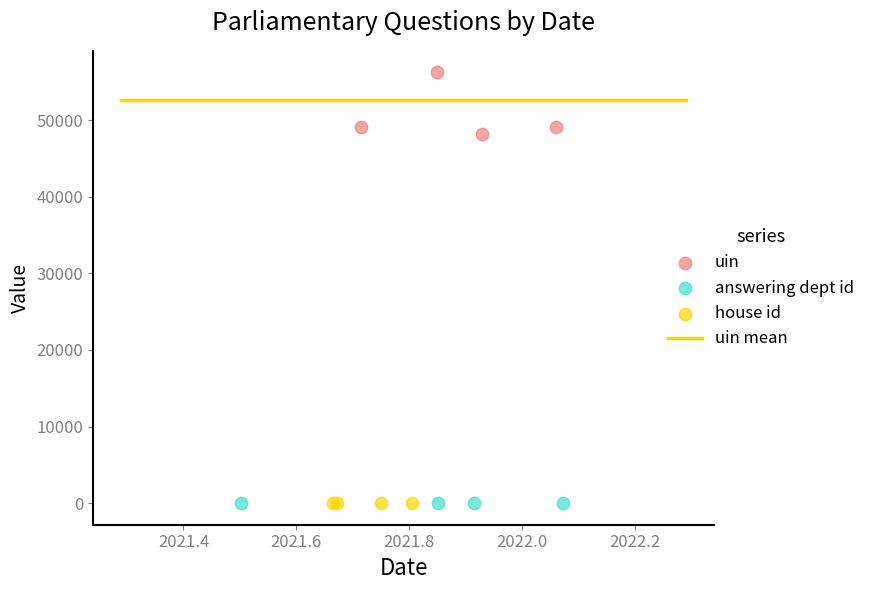

Which series has the largest Y range (max minus min)?

uin